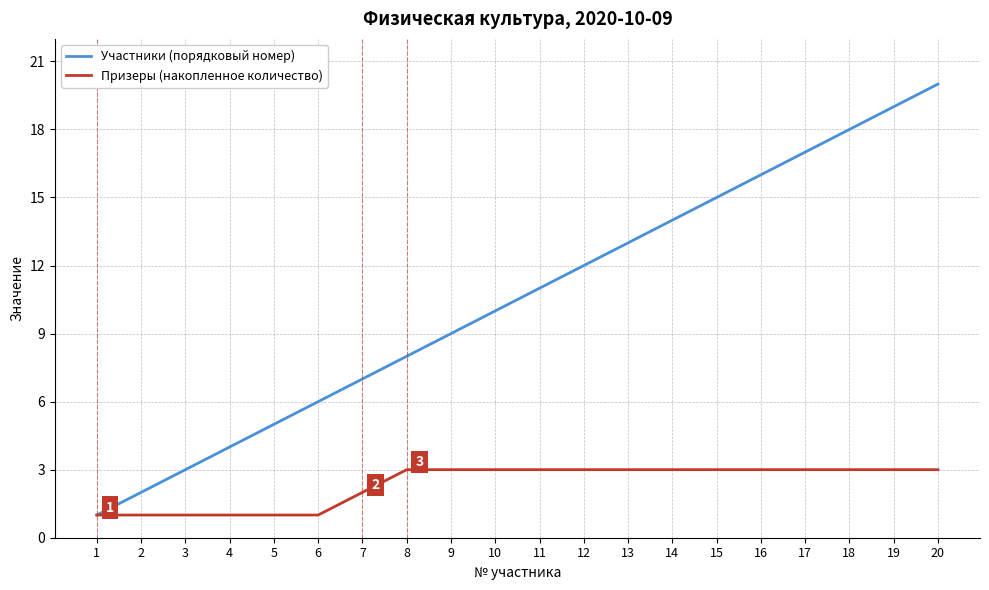

What is the lowest value of the Призеры (накопленное количество) series?

1